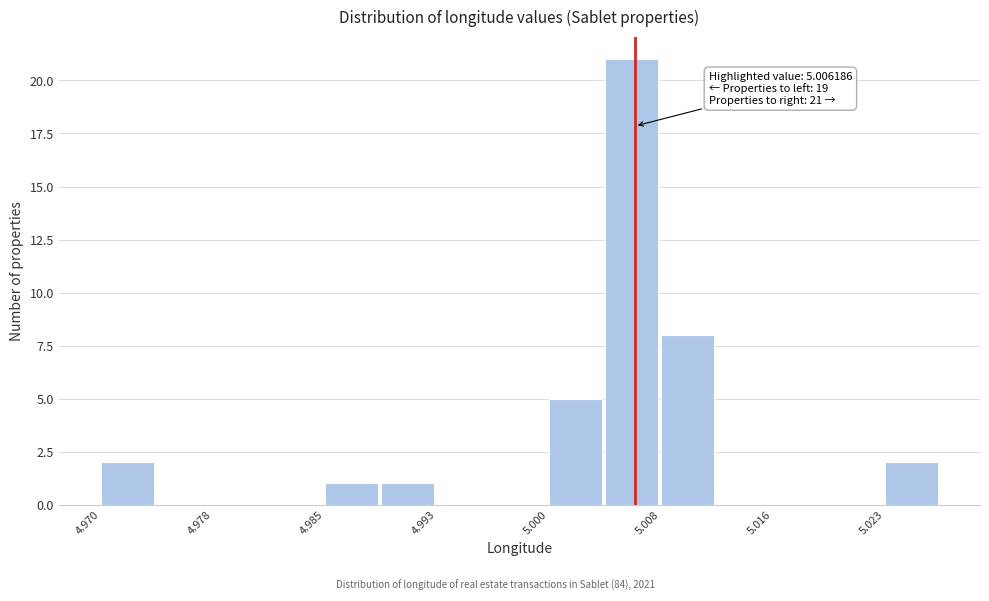

Read against the x-axis, roughly where is the centre of the tallest bar?

5.006